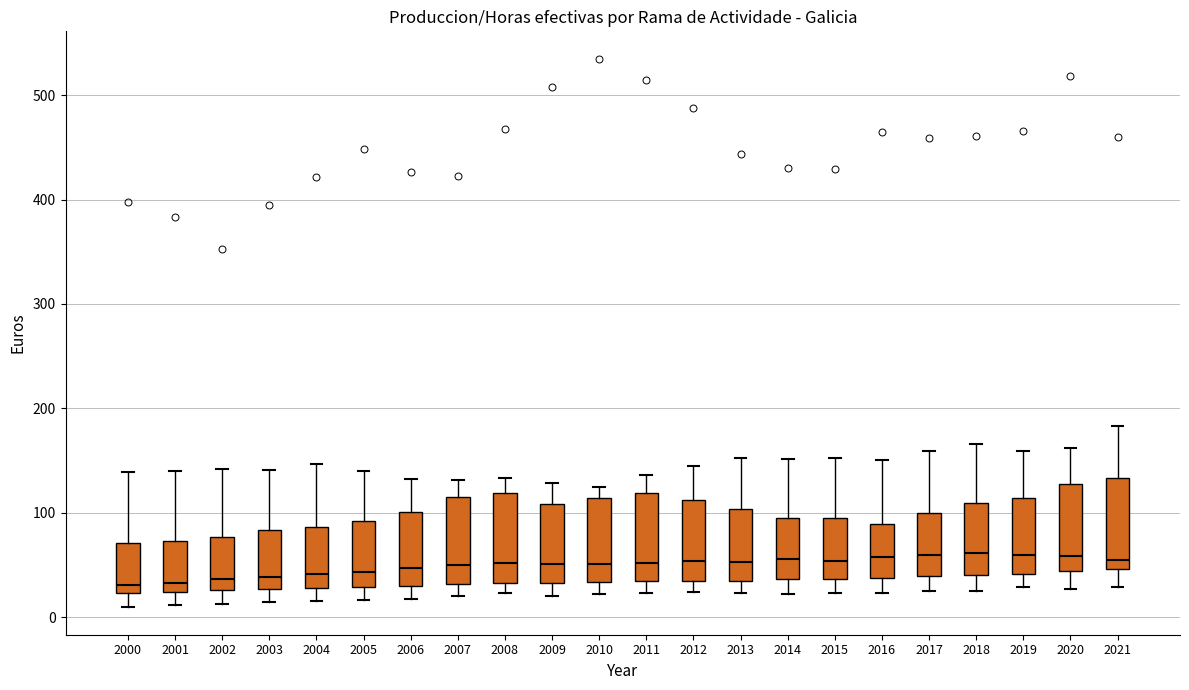

Reading left to right, read every box against the y-axis: the position of its median line, the range the box covers, and the ends of its whiskers. The values are not printed on the chart, so give them approximately, as read against the axis.

2000: median 30, box 20 to 70, whiskers 10 to 140
2001: median 30, box 20 to 70, whiskers 10 to 140
2002: median 40, box 30 to 80, whiskers 10 to 140
2003: median 40, box 30 to 80, whiskers 10 to 140
2004: median 40, box 30 to 90, whiskers 20 to 150
2005: median 40, box 30 to 90, whiskers 20 to 140
2006: median 50, box 30 to 100, whiskers 20 to 130
2007: median 50, box 30 to 120, whiskers 20 to 130
2008: median 50, box 30 to 120, whiskers 20 to 130
2009: median 50, box 30 to 110, whiskers 20 to 130
2010: median 50, box 30 to 110, whiskers 20 to 130
2011: median 50, box 30 to 120, whiskers 20 to 140
2012: median 50, box 30 to 110, whiskers 20 to 140
2013: median 50, box 30 to 100, whiskers 20 to 150
2014: median 60, box 40 to 100, whiskers 20 to 150
2015: median 50, box 40 to 100, whiskers 20 to 150
2016: median 60, box 40 to 90, whiskers 20 to 150
2017: median 60, box 40 to 100, whiskers 20 to 160
2018: median 60, box 40 to 110, whiskers 30 to 170
2019: median 60, box 40 to 110, whiskers 30 to 160
2020: median 60, box 40 to 130, whiskers 30 to 160
2021: median 60, box 50 to 130, whiskers 30 to 180